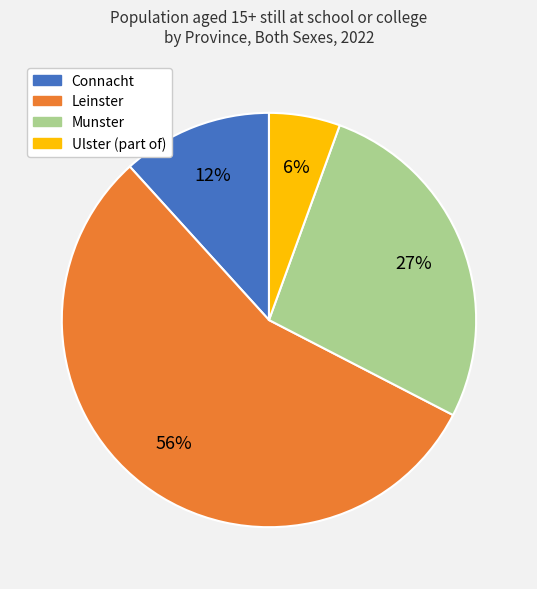

To the nearest percent, what is the difference between the largest and smallest slice percentages?

50%